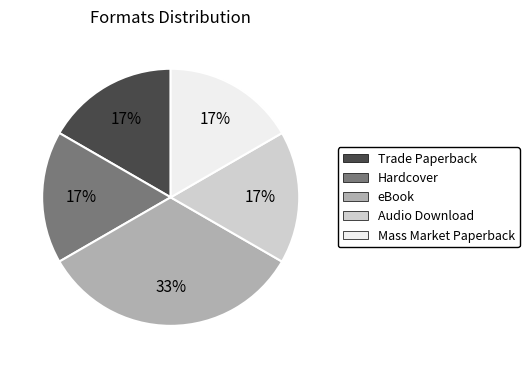

Which has a higher value, Hardcover or eBook?

eBook